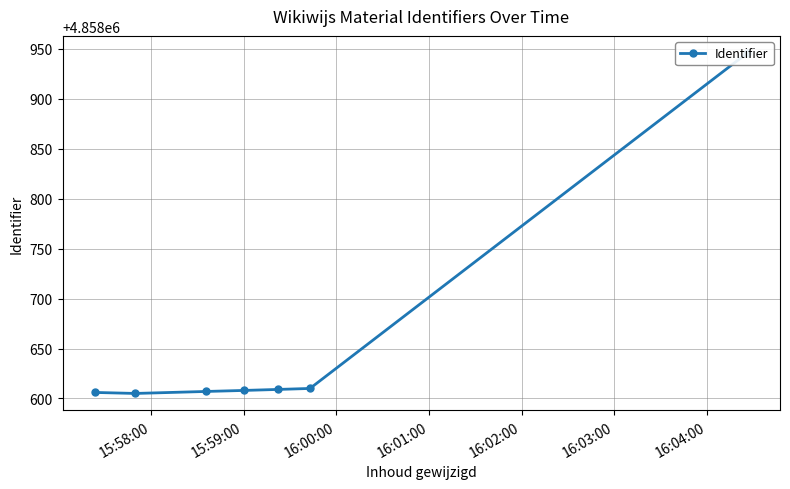

What is the ratio of the value at 15:58:00 to the value at 16:03:00?

1.0